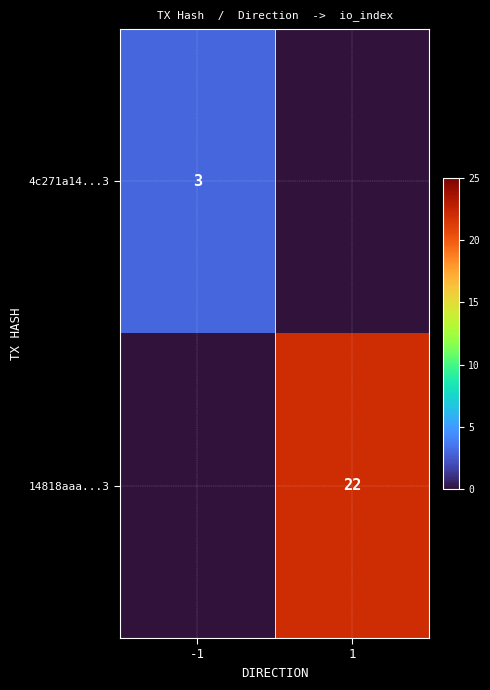

Is it true that 14818aaa...3 equals 30 at 1?

False